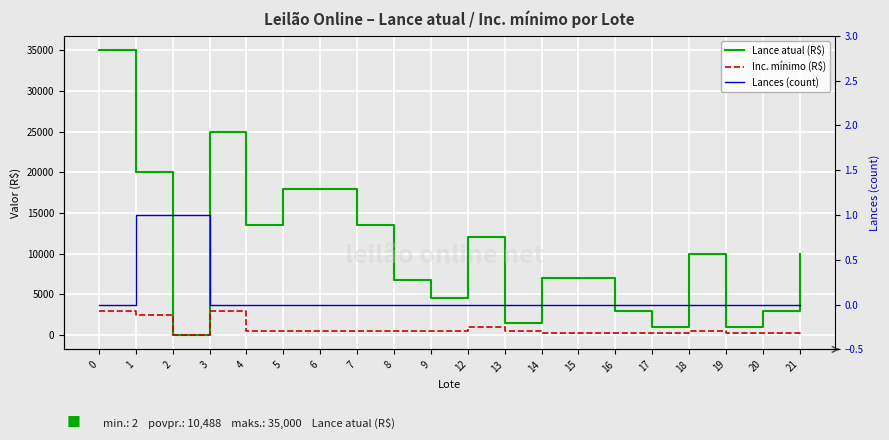

Is the value of Lances (count) at 0 greater than the value of Inc. mínimo (R$) at 2?

No